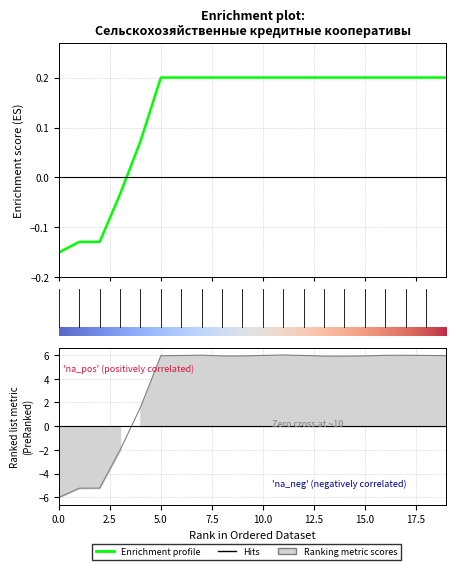

What is the highest value of the ОГРН series?

0.2